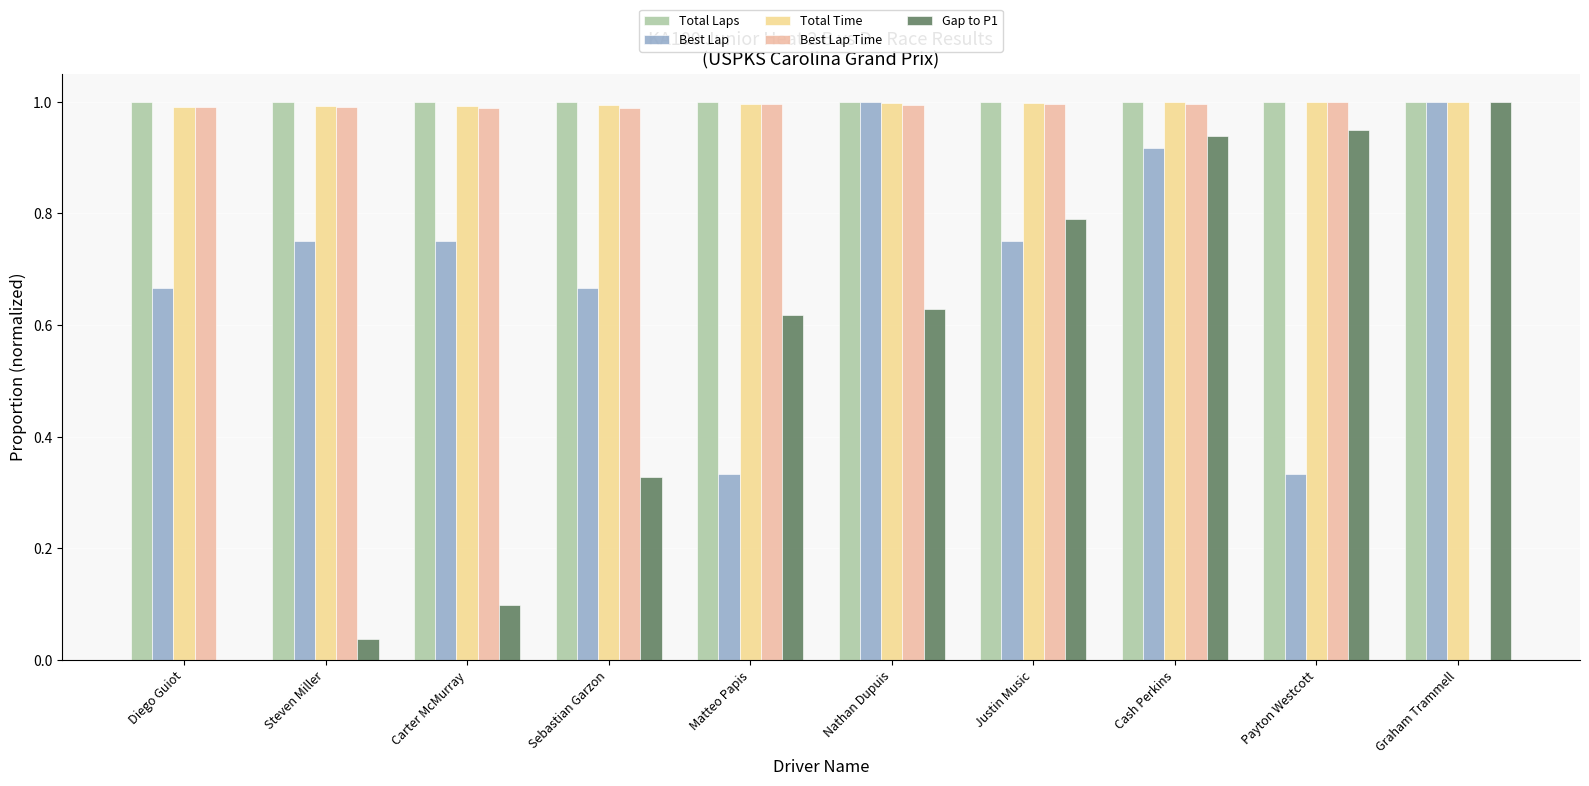

Reading right to left, transcribe all the data shown in this chart.

Total Laps: Graham Trammell=1.0	Payton Westcott=1.0	Cash Perkins=1.0	Justin Music=1.0	Nathan Dupuis=1.0	Matteo Papis=1.0	Sebastian Garzon=1.0	Carter McMurray=1.0	Steven Miller=1.0	Diego Guiot=1.0
Best Lap: Graham Trammell=1.0	Payton Westcott=0.3	Cash Perkins=0.9	Justin Music=0.8	Nathan Dupuis=1.0	Matteo Papis=0.3	Sebastian Garzon=0.7	Carter McMurray=0.8	Steven Miller=0.8	Diego Guiot=0.7
Total Time: Graham Trammell=1.0	Payton Westcott=1.0	Cash Perkins=1.0	Justin Music=1.0	Nathan Dupuis=1.0	Matteo Papis=1.0	Sebastian Garzon=1.0	Carter McMurray=1.0	Steven Miller=1.0	Diego Guiot=1.0
Best Lap Time: Graham Trammell=0.0	Payton Westcott=1.0	Cash Perkins=1.0	Justin Music=1.0	Nathan Dupuis=1.0	Matteo Papis=1.0	Sebastian Garzon=1.0	Carter McMurray=1.0	Steven Miller=1.0	Diego Guiot=1.0
Gap to P1: Graham Trammell=1.0	Payton Westcott=0.9	Cash Perkins=0.9	Justin Music=0.8	Nathan Dupuis=0.6	Matteo Papis=0.6	Sebastian Garzon=0.3	Carter McMurray=0.1	Steven Miller=0.0	Diego Guiot=0.0